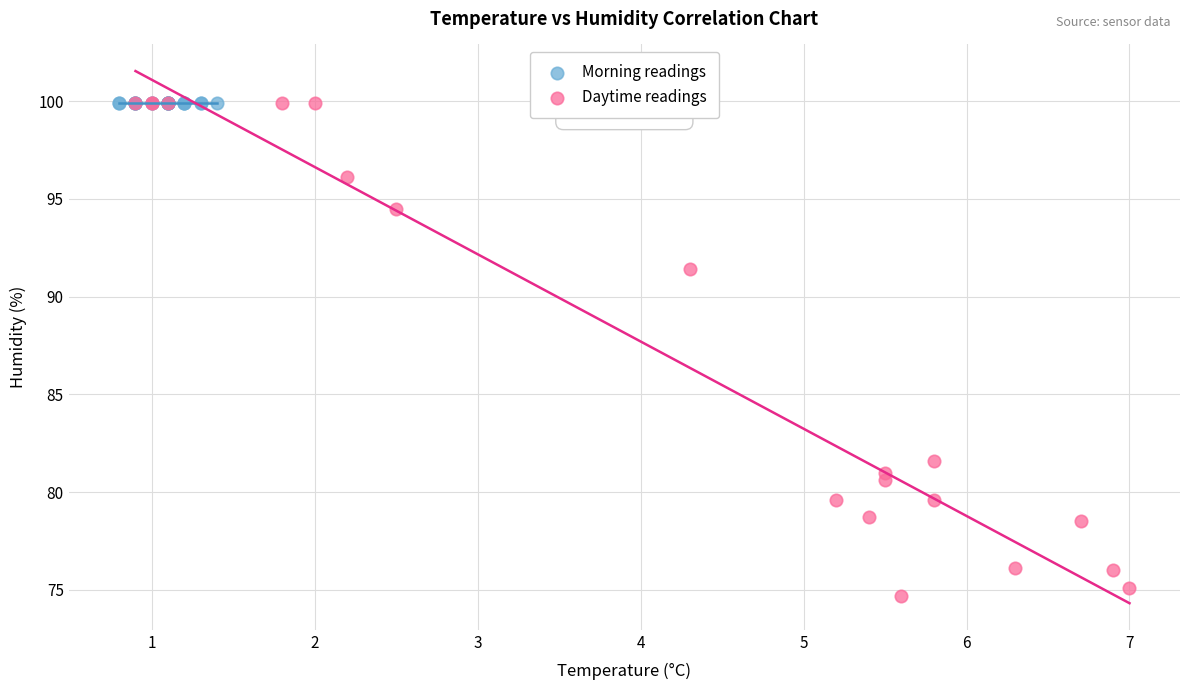

Which series contains the lowest Y value?

Daytime readings